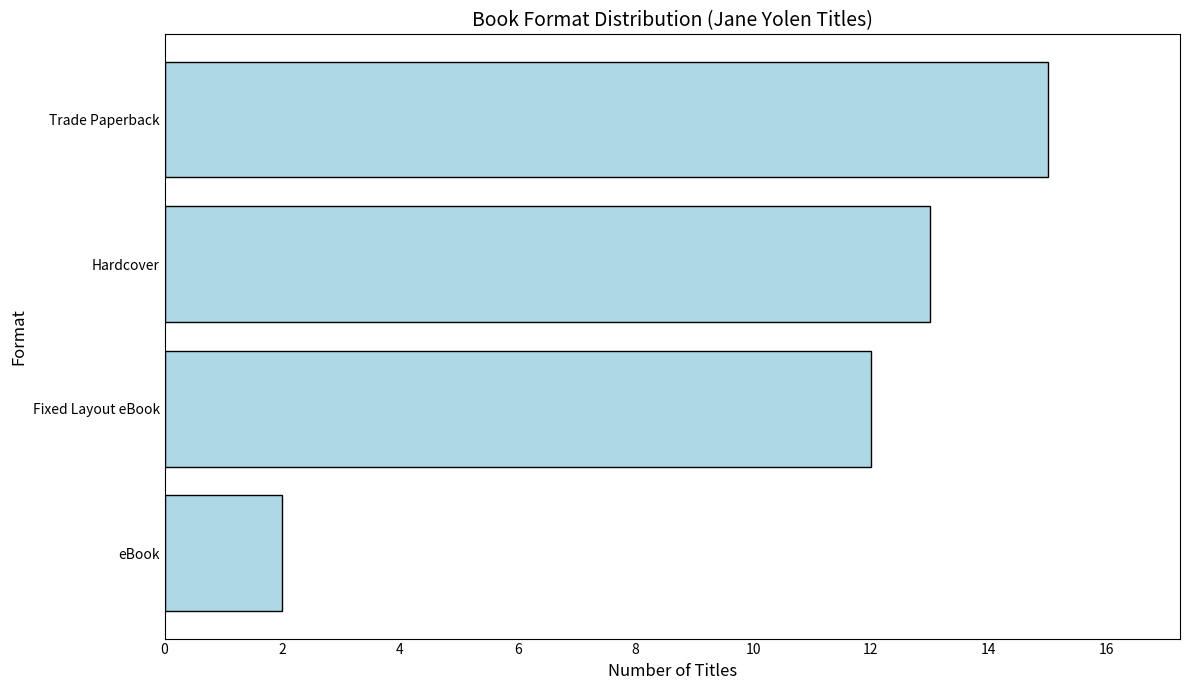

What value does the data have at Trade Paperback, to the nearest 5?

15